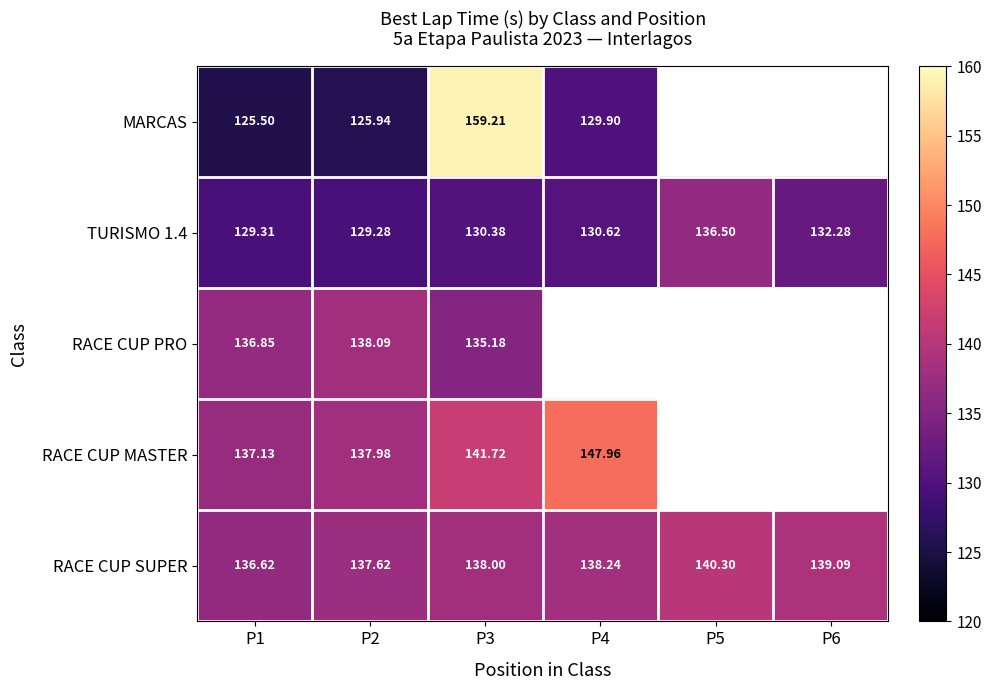

The RACE CUP PRO series shows 136.8 at P1. True or false?

True